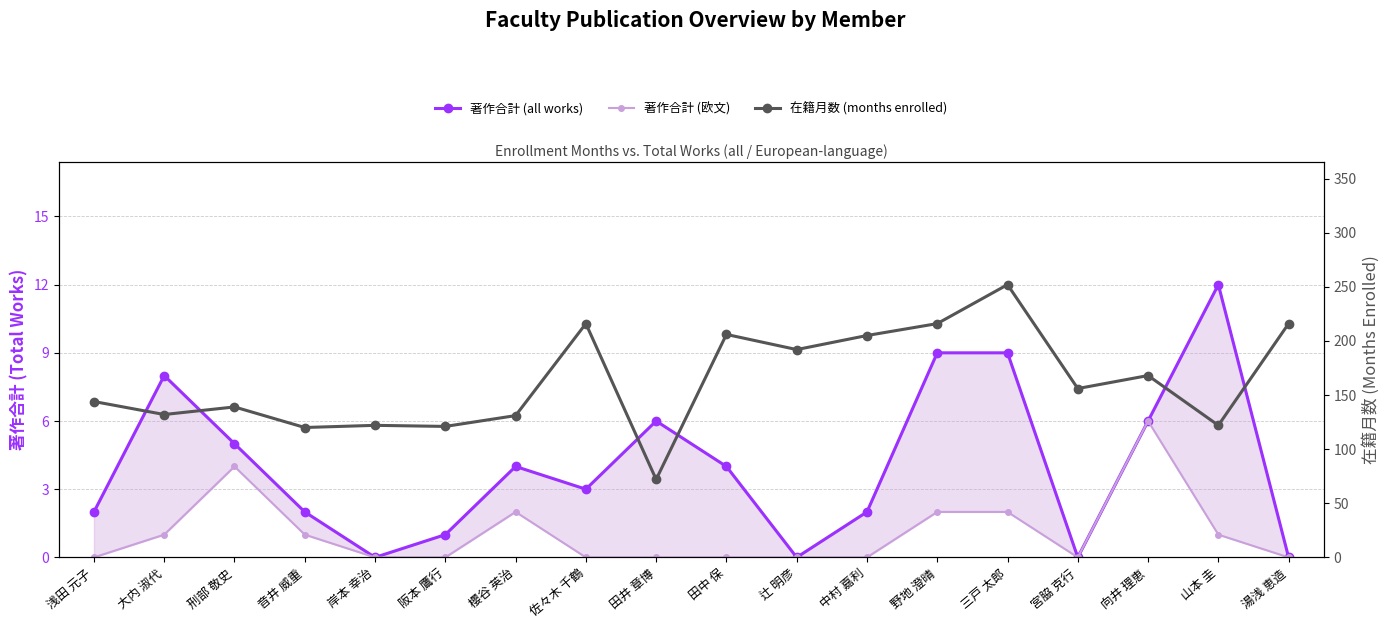

True or false: 著作合計 (欧文) and 在籍月数 (months enrolled) cross at least once.

False